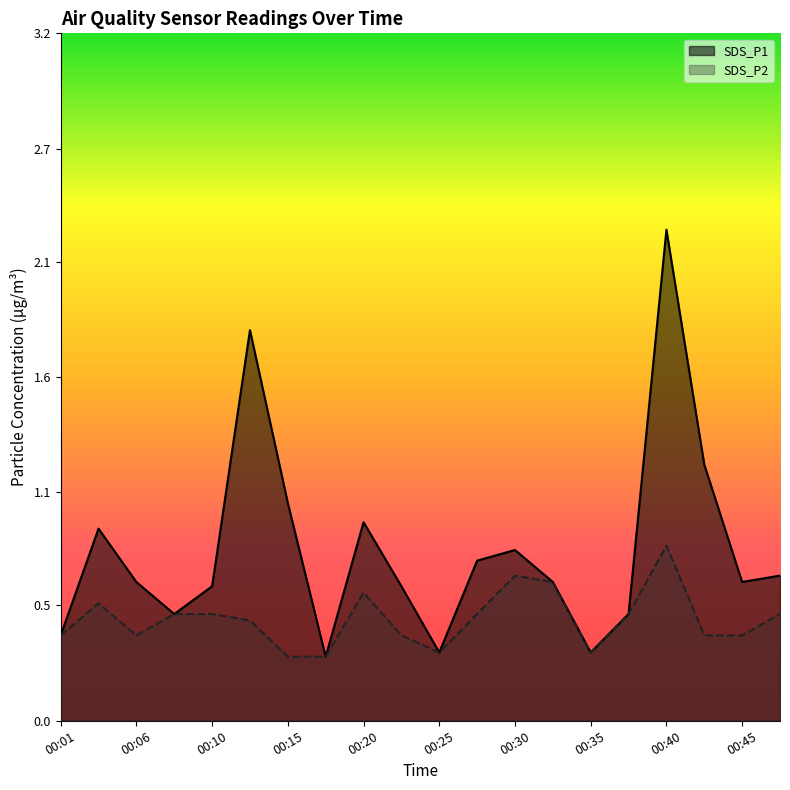

Reading left to right, list all the values displayed in this chart.

SDS_P1: 00:01=0.4	00:03=0.9	00:06=0.7	00:08=0.5	00:10=0.6	00:13=1.8	00:15=1.0	00:18=0.3	00:20=0.9	00:23=0.6	00:25=0.3	00:27=0.8	00:30=0.8	00:32=0.7	00:35=0.3	00:37=0.5	00:40=2.3	00:42=1.2	00:45=0.7	00:47=0.7
SDS_P2: 00:01=0.4	00:03=0.6	00:06=0.4	00:08=0.5	00:10=0.5	00:13=0.5	00:15=0.3	00:18=0.3	00:20=0.6	00:23=0.4	00:25=0.3	00:27=0.5	00:30=0.7	00:32=0.7	00:35=0.3	00:37=0.5	00:40=0.8	00:42=0.4	00:45=0.4	00:47=0.5